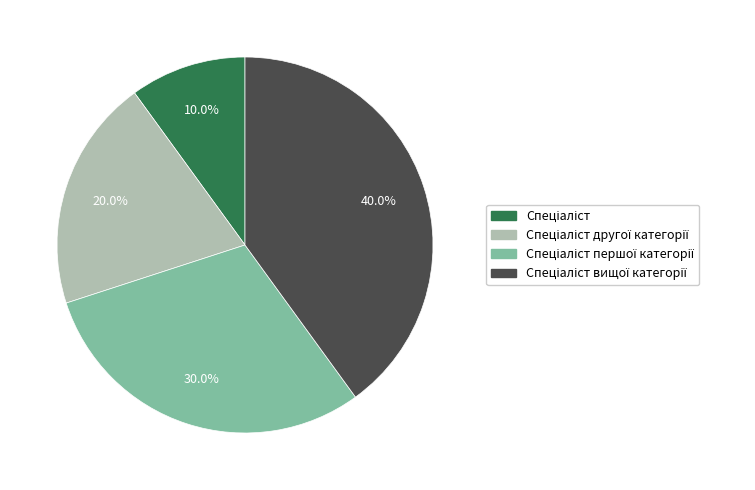

Is there a majority slice in this chart?

No